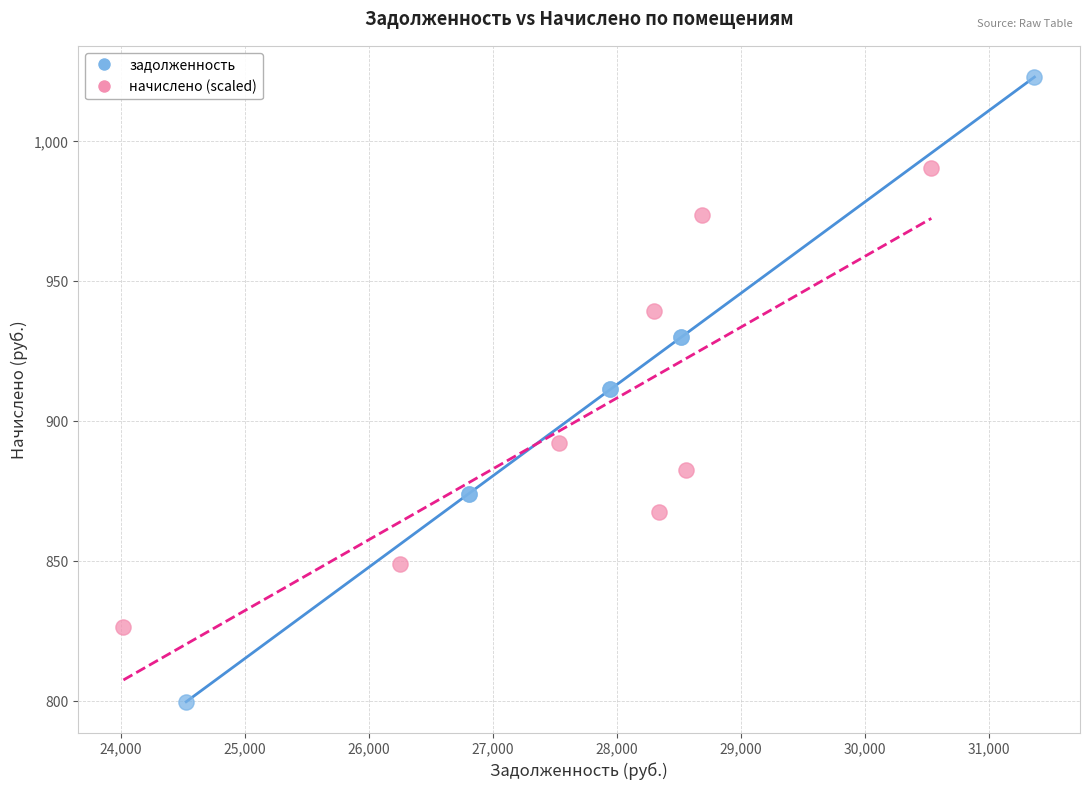

Which series has the widest spread of Y values?

задолженность